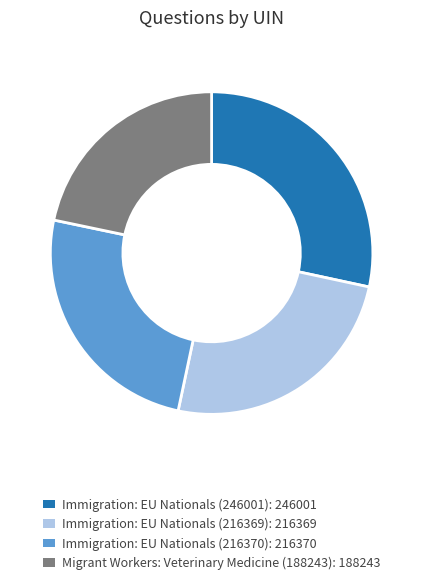

Which category has the smallest portion of the pie?

Migrant Workers: Veterinary Medicine (188243)